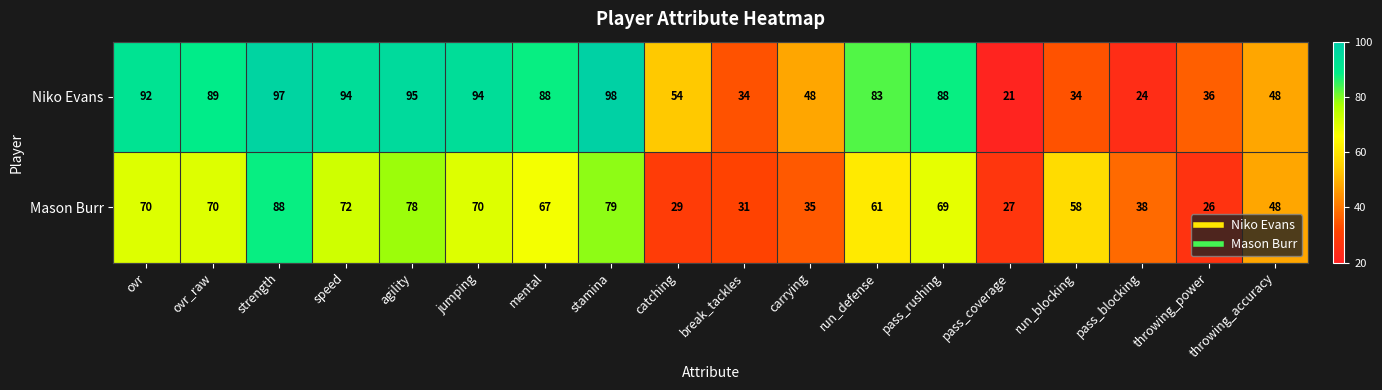

Is it true that Niko Evans equals 48 at carrying?

True